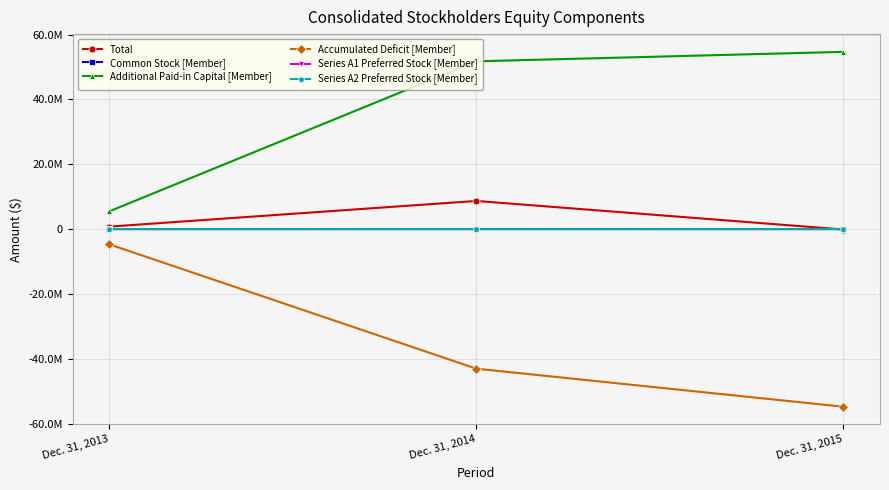

Count the Series A2 Preferred Stock [Member] values in the range 0 to 329.

3